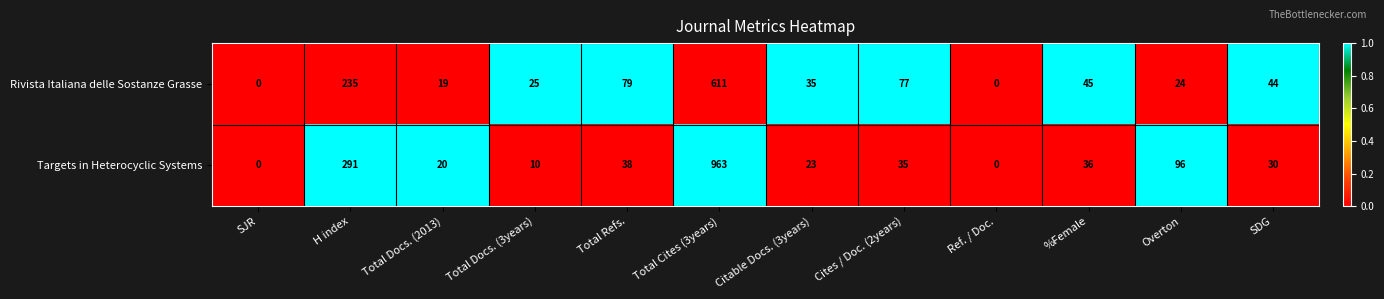

Which category has the highest value across all series?

Total Cites (3years)